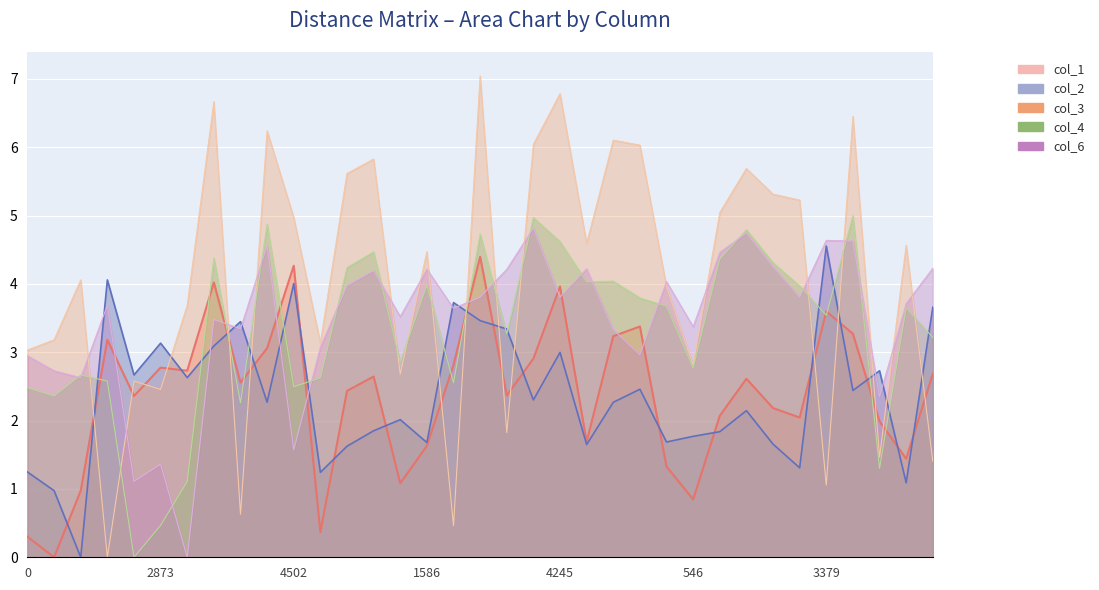

What is the difference between the col_2 values at 2213 and 2284?

0.3